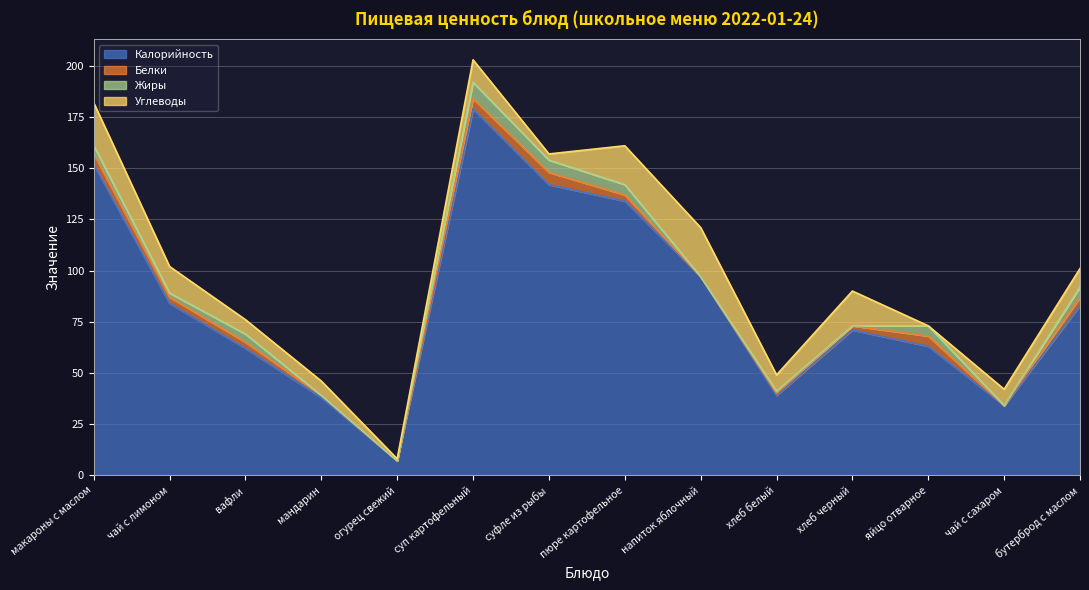

True or false: Жиры has more than 0 interior local peaks.

True